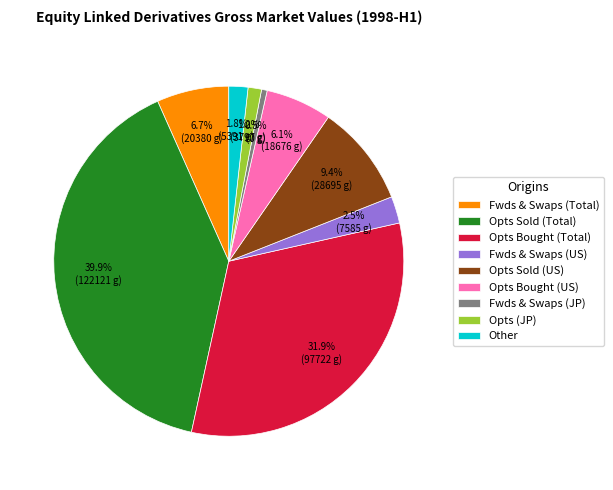

To the nearest percent, what is the average slice percentage?

11%